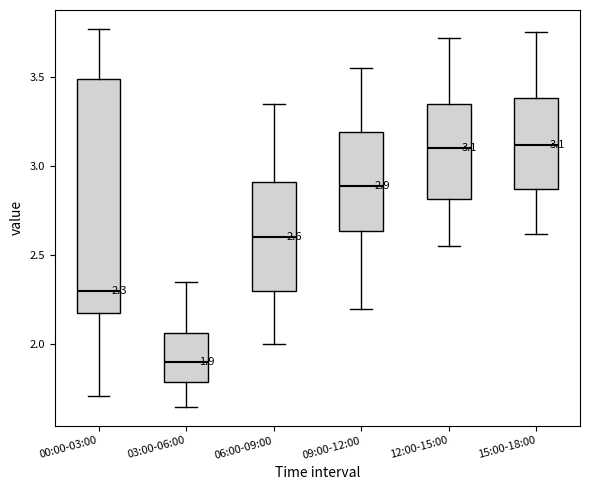

Which box is the tallest, from its lower edge to its upper edge?

00:00-03:00